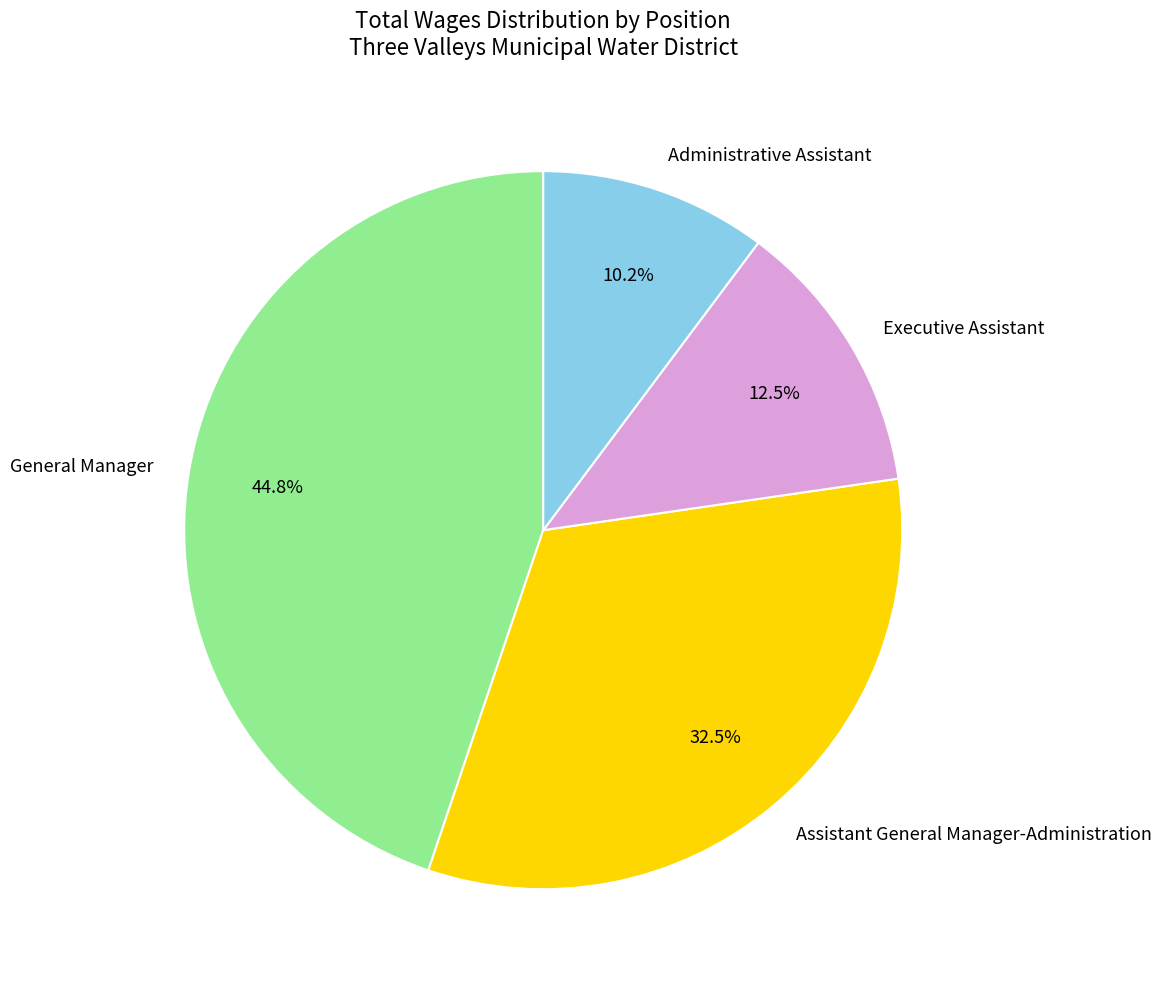

Approximately how many times larger is the value at General Manager compared to Administrative Assistant?

4.4